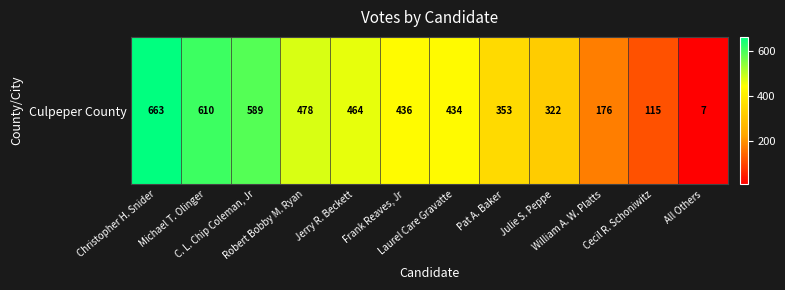

What is the average value?

387